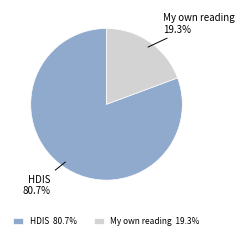

Which slice is the largest?

HDIS